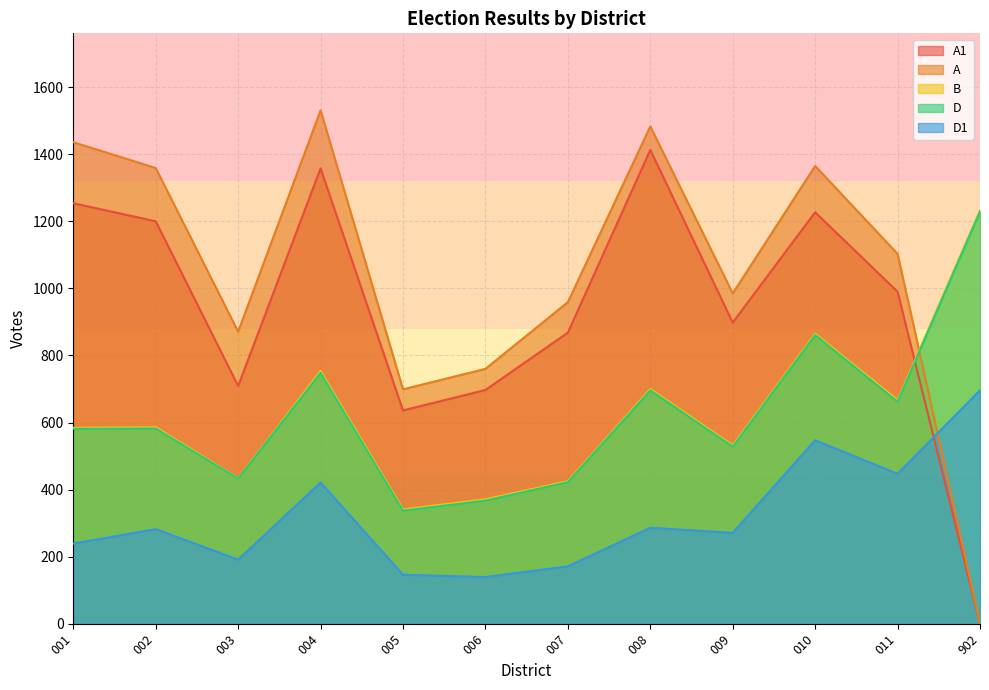

True or false: B has a value of 371 at 006.

True